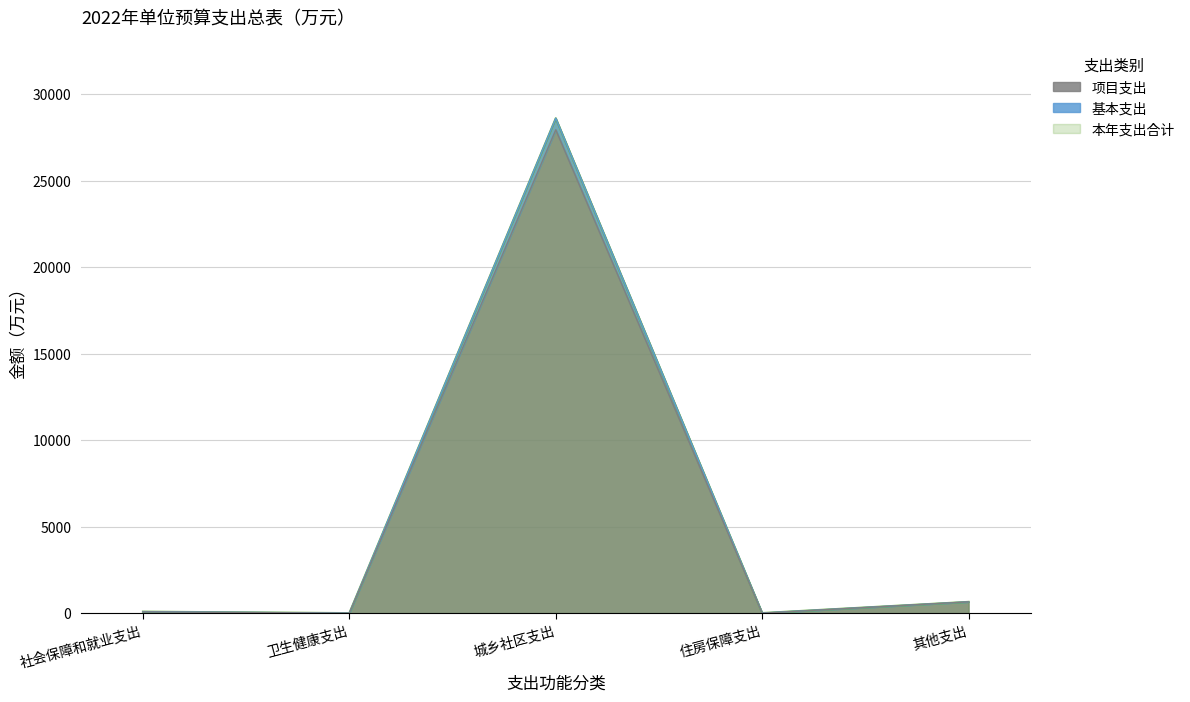

True or false: 项目支出 has more than 0 interior local peaks.

True